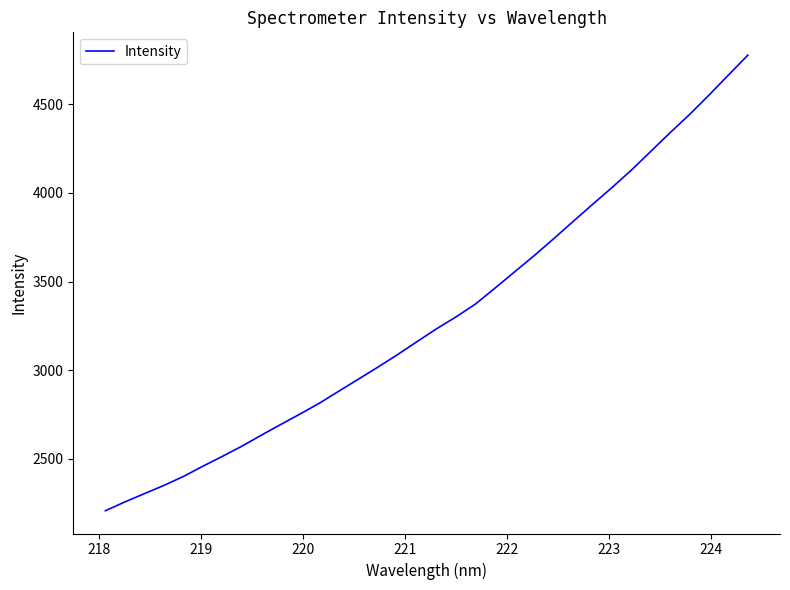

What is the greatest value displayed?

4778.1